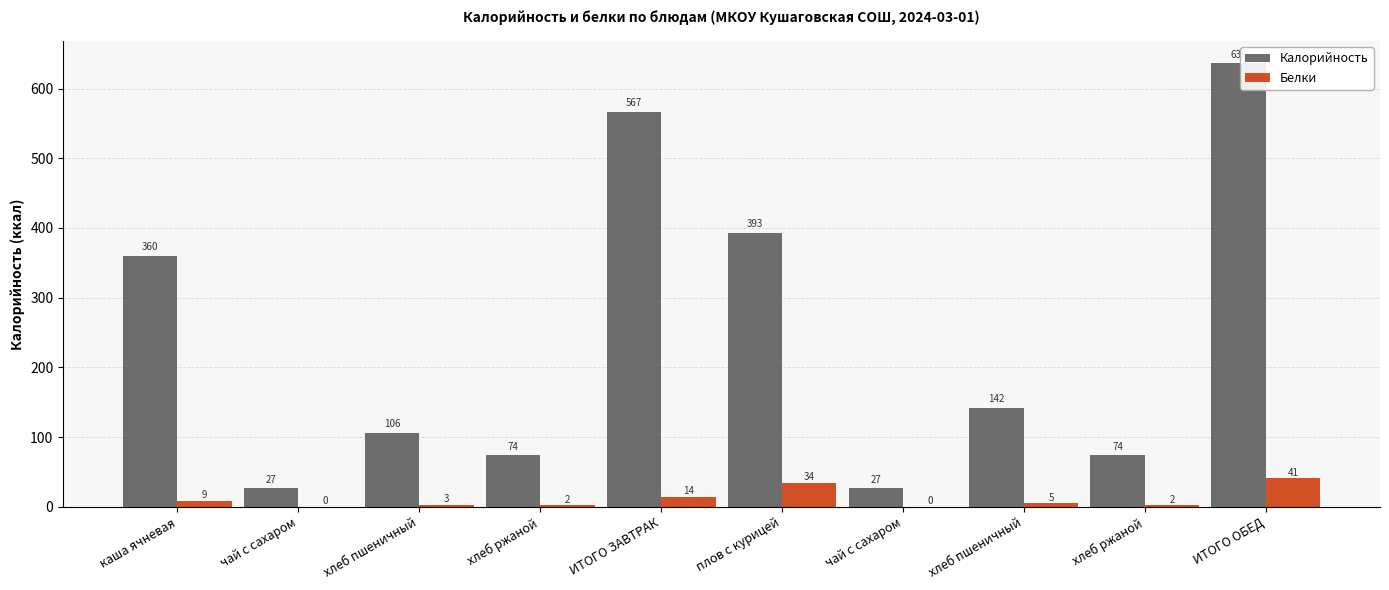

Between чай с сахаром and чай с сахаром, which is larger?

чай с сахаром